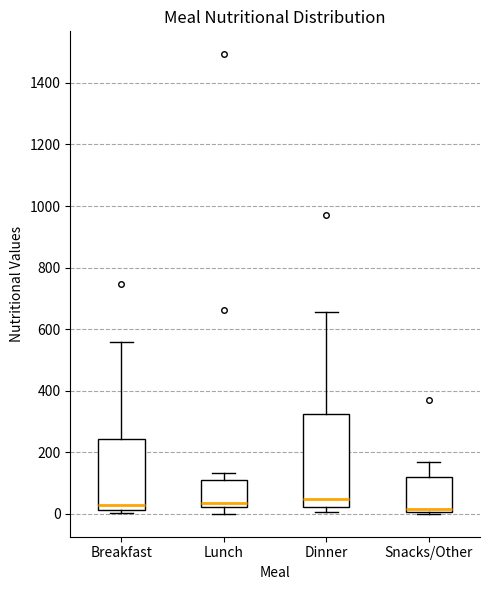

Reading left to right, read every box against the y-axis: the position of its median line, the range the box covers, and the ends of its whiskers. The values are not printed on the chart, so give them approximately, as read against the axis.

Breakfast: median 20 (just above the box's lower edge), box 20 to 240, whiskers 0 to 560
Lunch: median 40, box 20 to 120, whiskers 0 to 140
Dinner: median 40, box 20 to 320, whiskers 0 to 660
Snacks/Other: median 20, box 0 to 120, whiskers 0 to 160